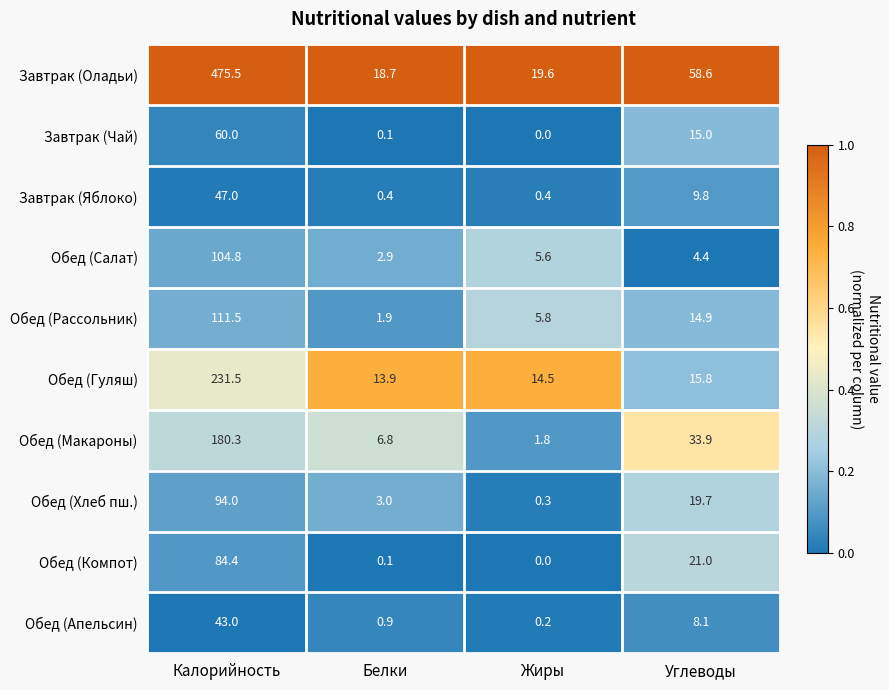

Which series changed the most between Белки and Жиры?

Обед (Макароны)